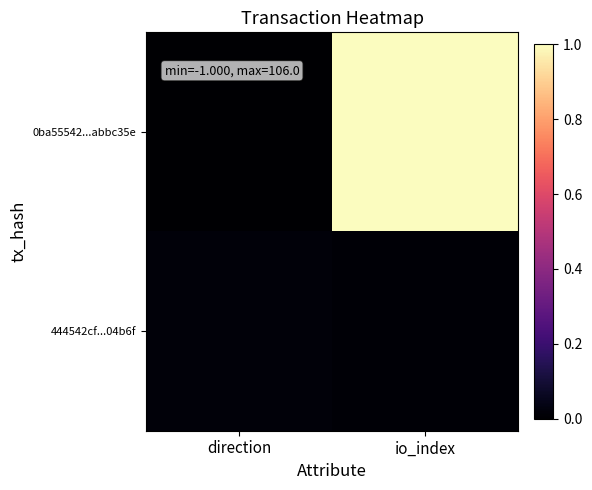

Reading left to right, transcribe all the data shown in this chart.

0ba55542...abbc35e: direction=0.0	io_index=1.0
444542cf...04b6f: direction=0.0	io_index=0.0